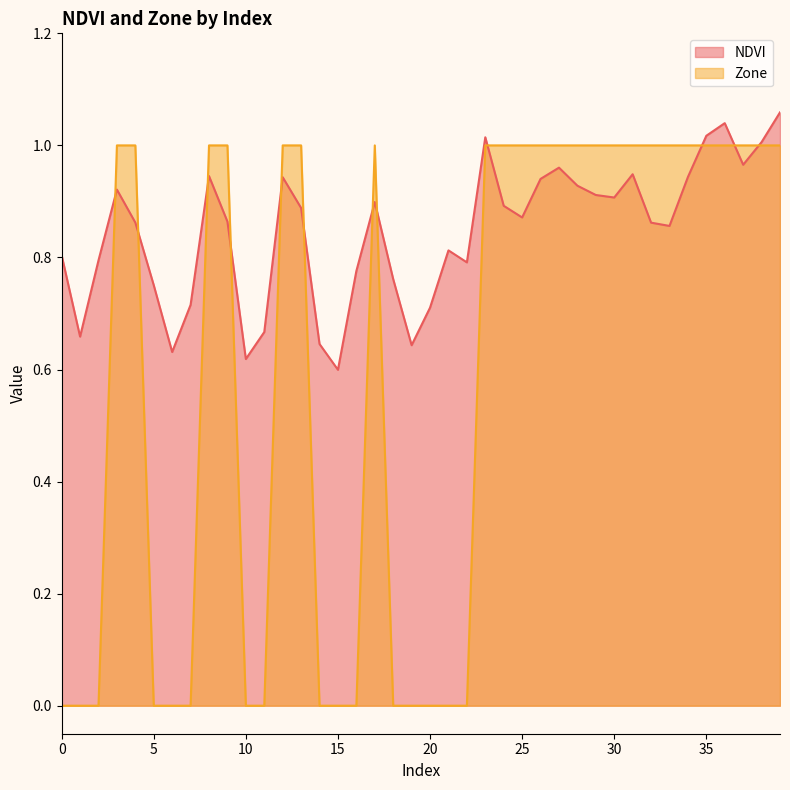

How many lines are shown in the chart?

2